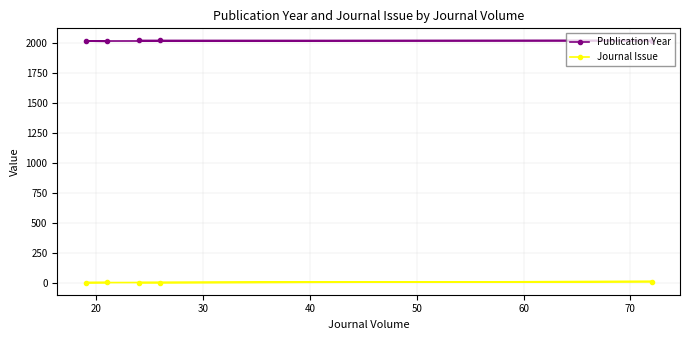

What is the highest value of the Publication Year series?

2024